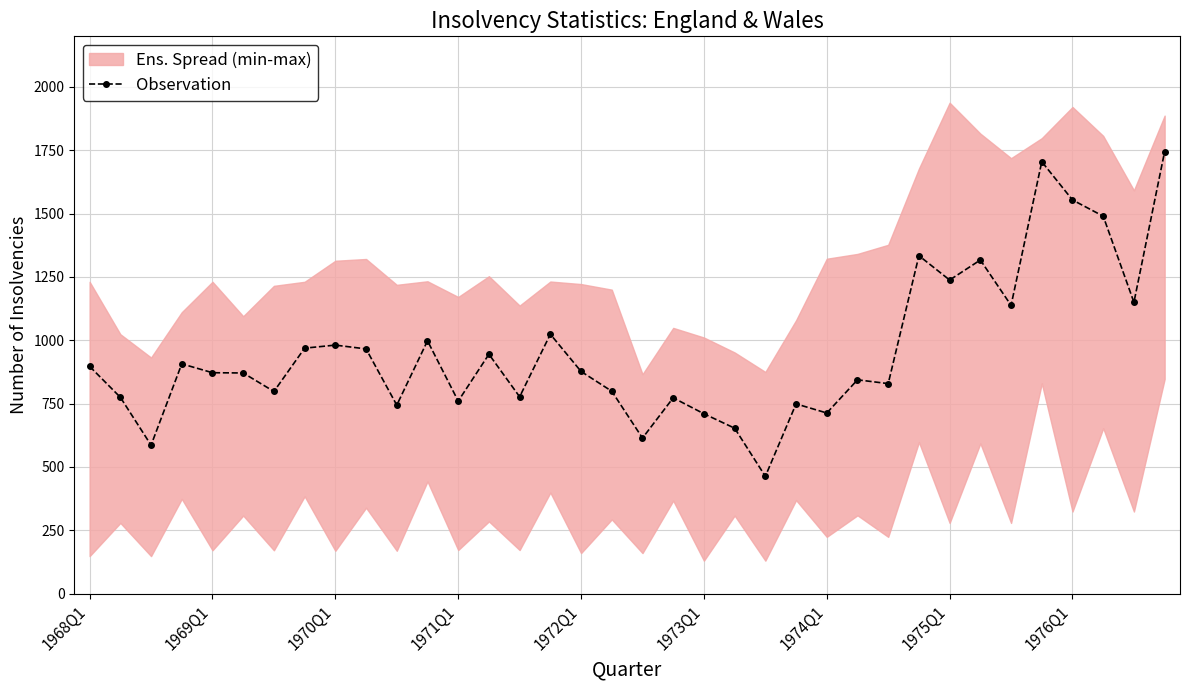

What is the highest value of the Observation series?

1745